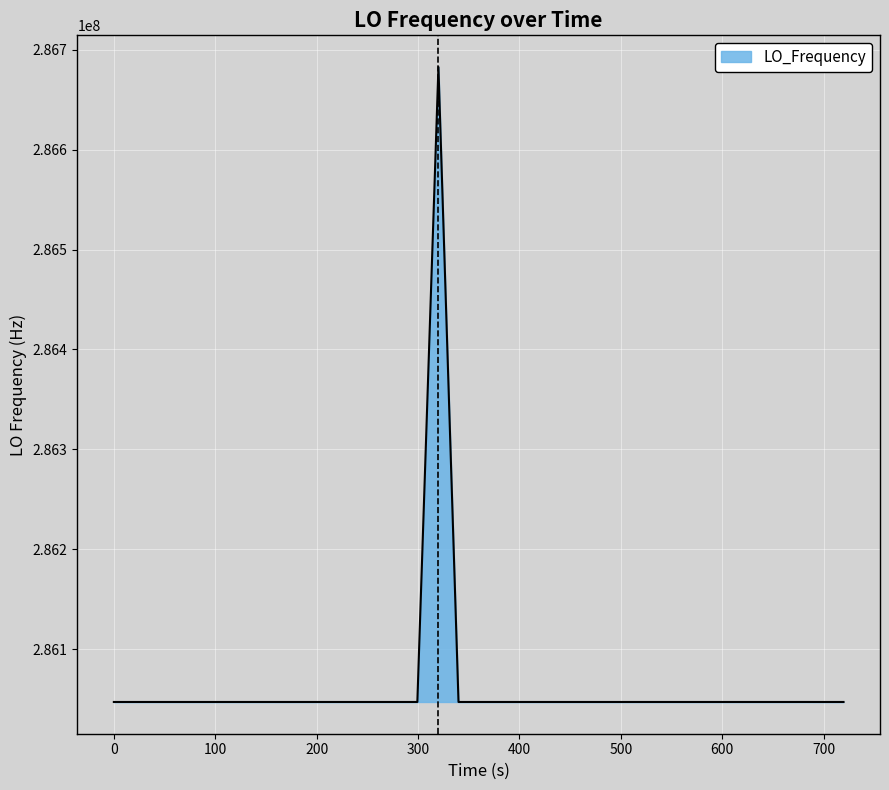

Count the number of data series in this chart.

1